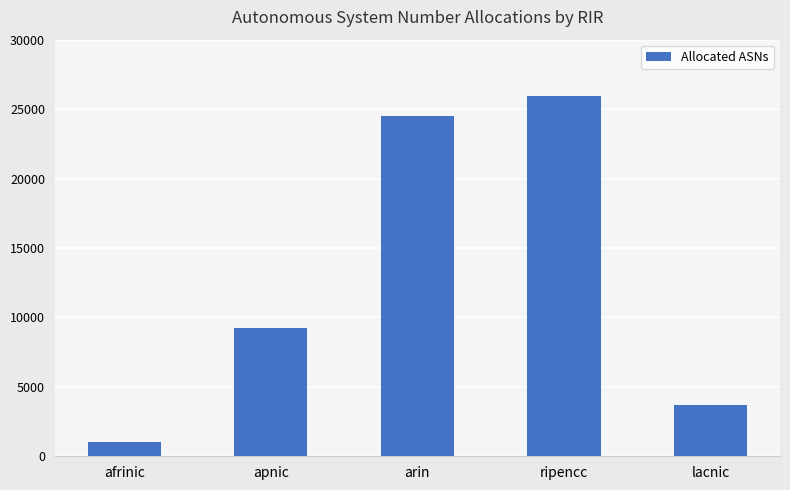

What is the difference between the maximum and second lowest values?

22218